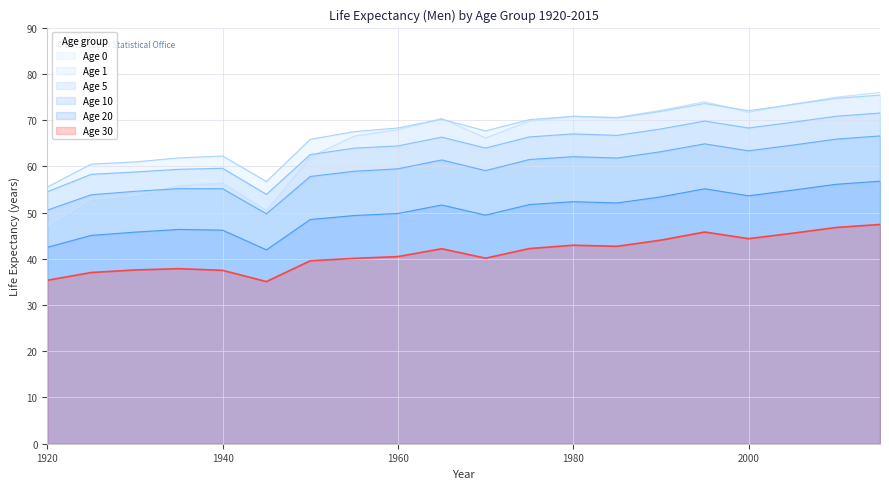

Which category has the highest value in the Age 5 series?

2015